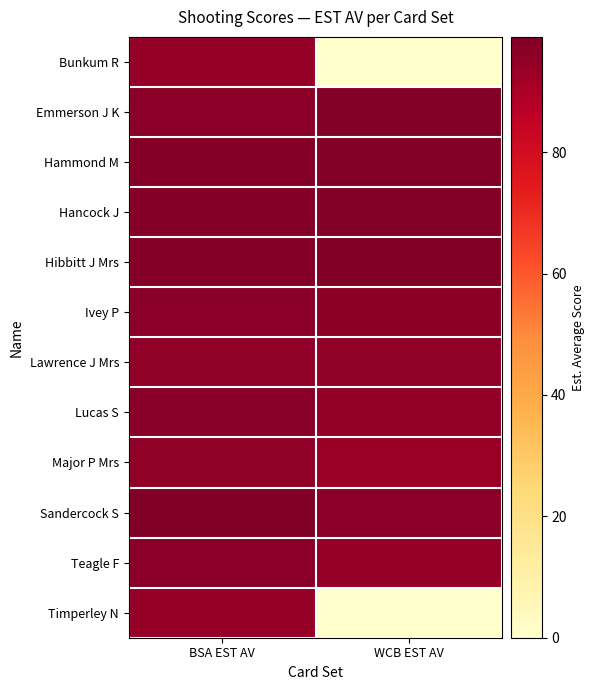

Which series has the widest spread of values?

Bunkum R